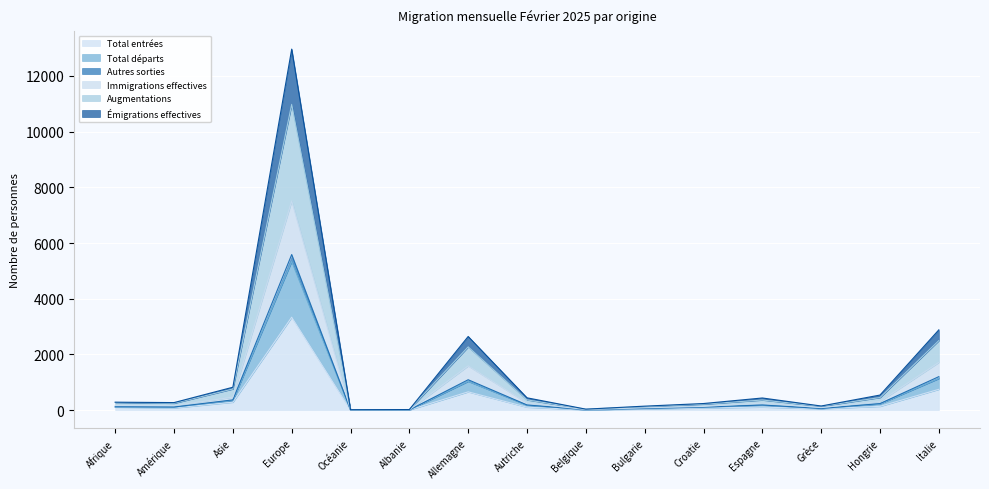

Reading right to left, extract all data points from this chart.

Total entrées: 747	136	48	109	75	39	11	105	656	7	4	3337	284	78	105
Total départs: 1134	226	58	182	104	58	13	179	1033	8	7	5339	348	105	114
Autres sorties: 1714	312	89	252	133	83	21	258	1590	13	9	7511	466	164	169
Immigrations effectives: 2496	452	138	363	214	124	33	368	2271	20	13	10981	759	246	276
Augmentations: 1202	235	60	184	110	60	14	186	1091	8	7	5588	369	112	120
Émigrations effectives: 2882	541	148	436	237	143	35	442	2645	21	16	12965	822	271	285